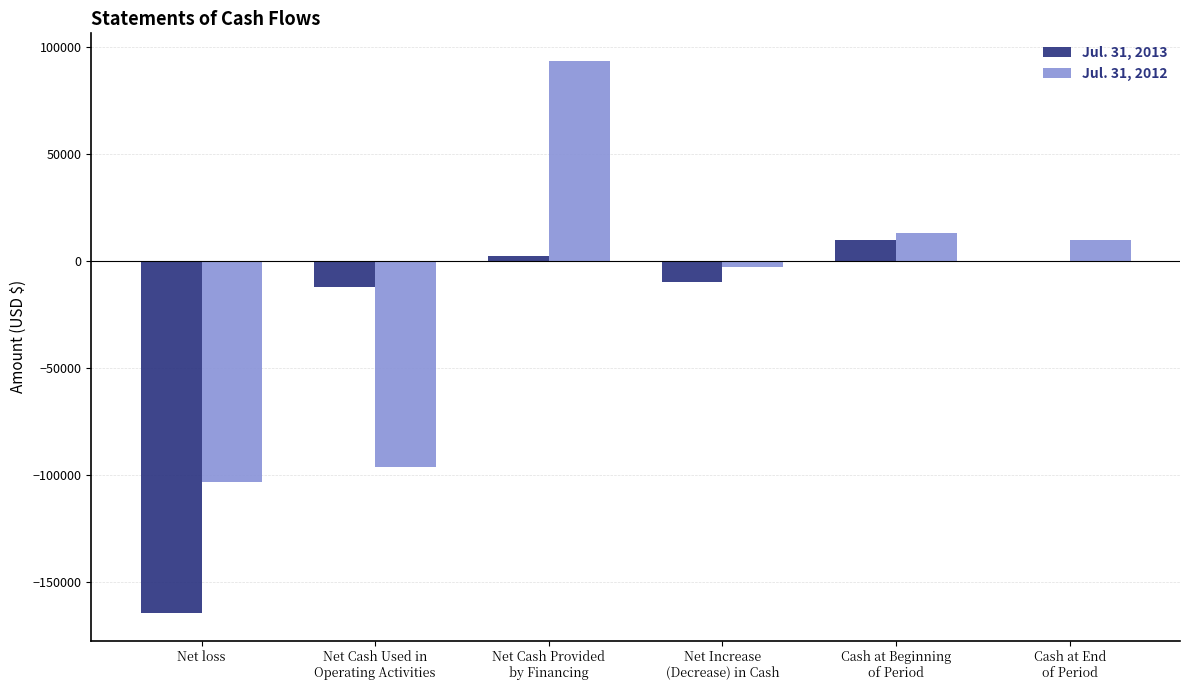

Is the value of Jul. 31, 2013 at Net Cash Provided
by Financing greater than the value of Jul. 31, 2012 at Net loss?

Yes